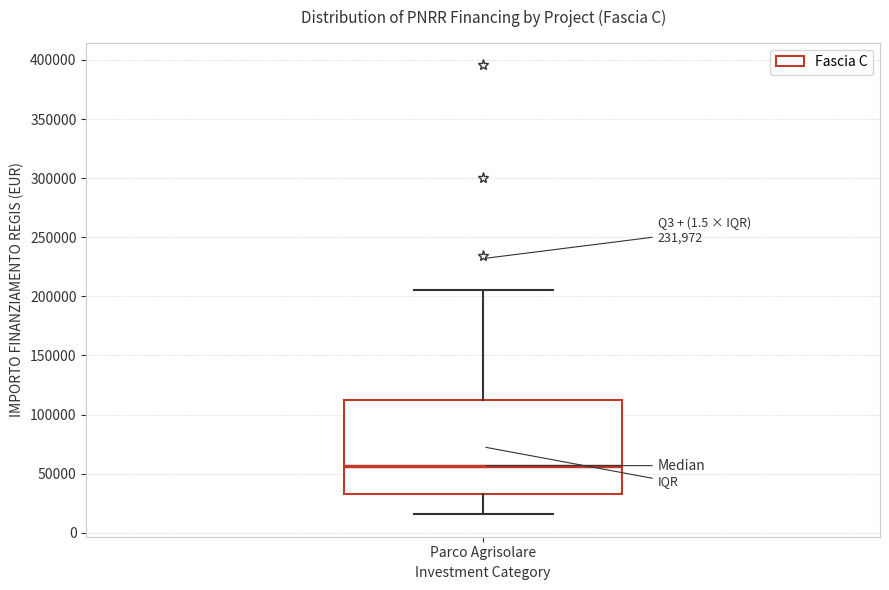

Where does the lower whisker of the box for Parco Agrisolare end on the y-axis? The values are not printed on the chart, so give them approximately, as read against the axis.

15000